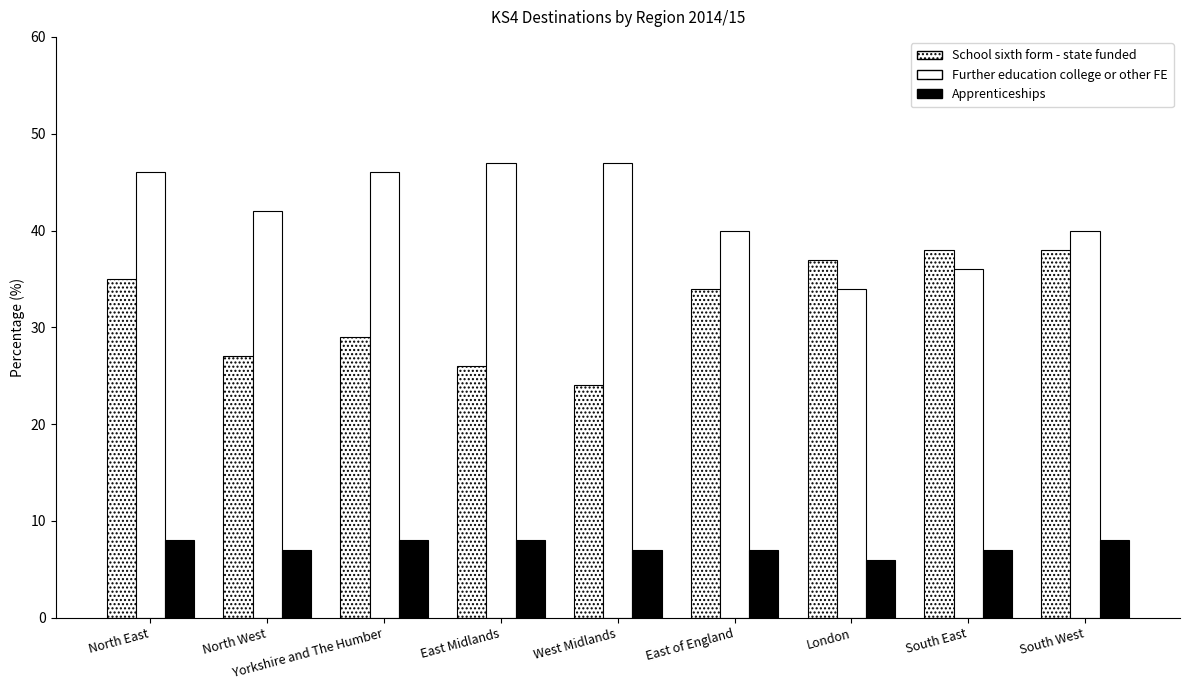

Does the chart contain any negative values?

No